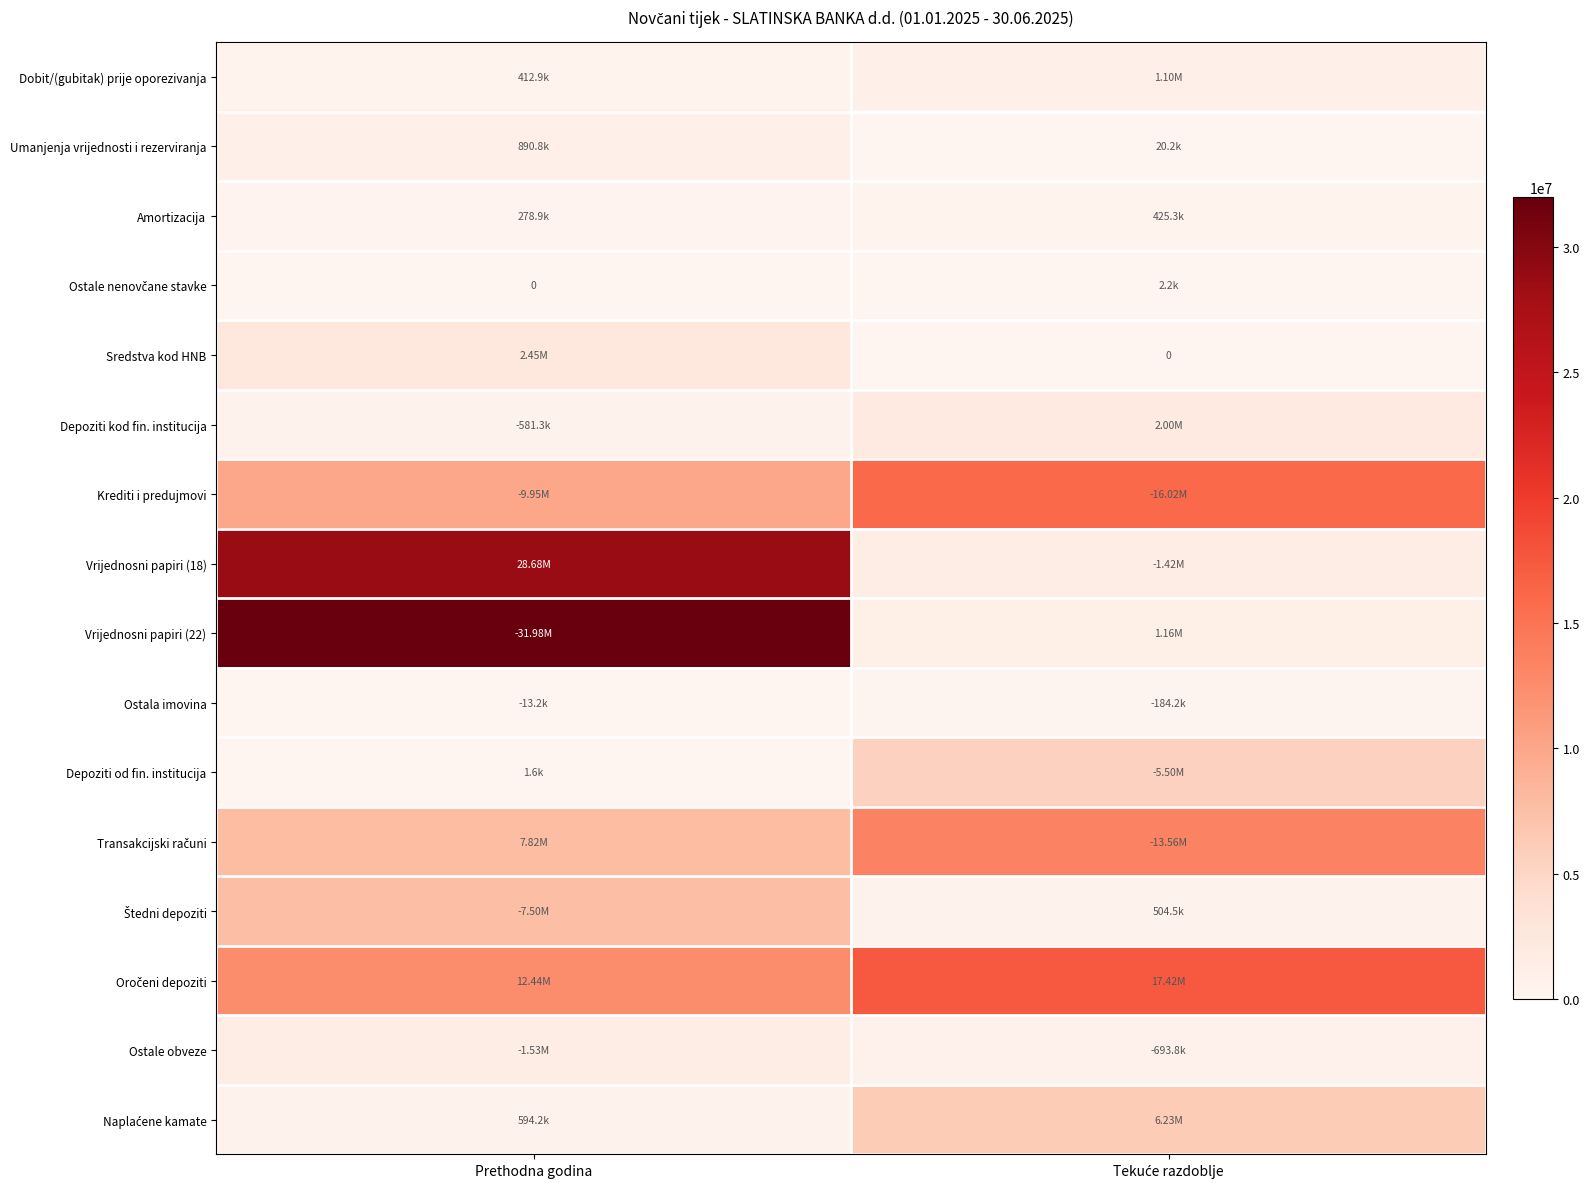

At which label does Ostala imovina reach its minimum?

Prethodna godina